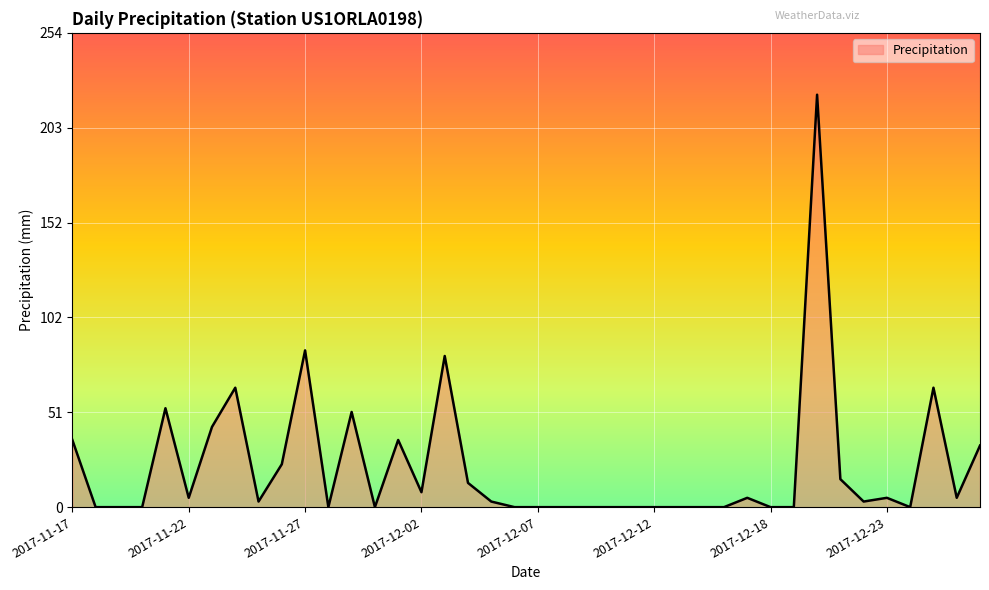

What is the difference between the maximum and minimum values?

221